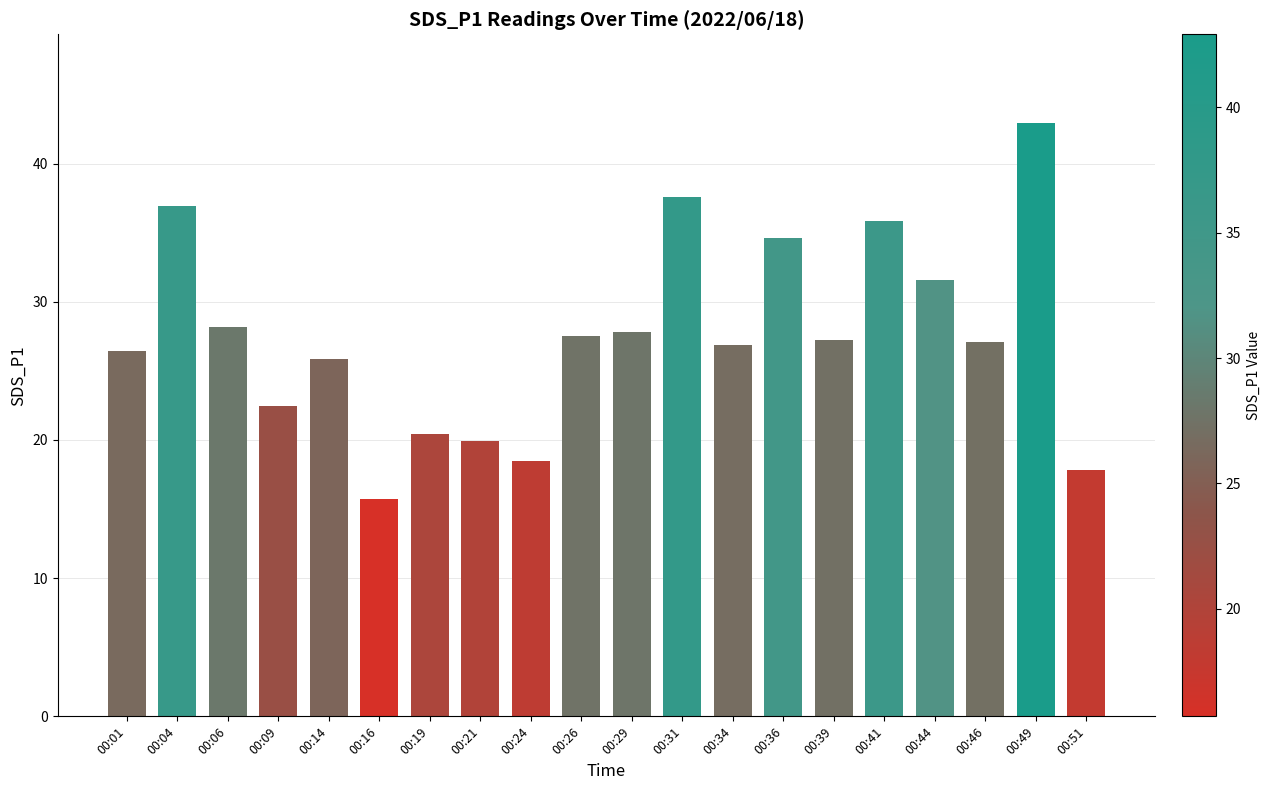

What is the difference between the maximum and second lowest values?

25.1